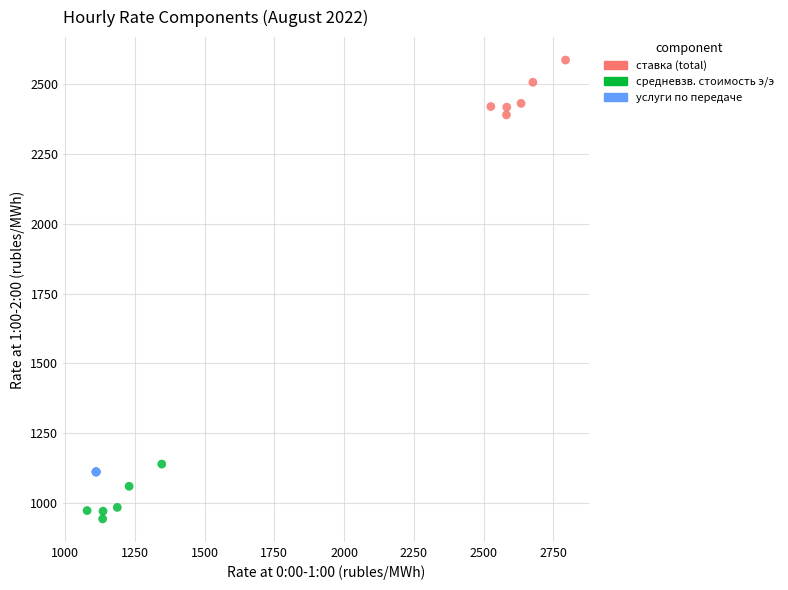

What are all the series names shown in the legend?

ставка (total), средневзв. стоимость э/э, услуги по передаче